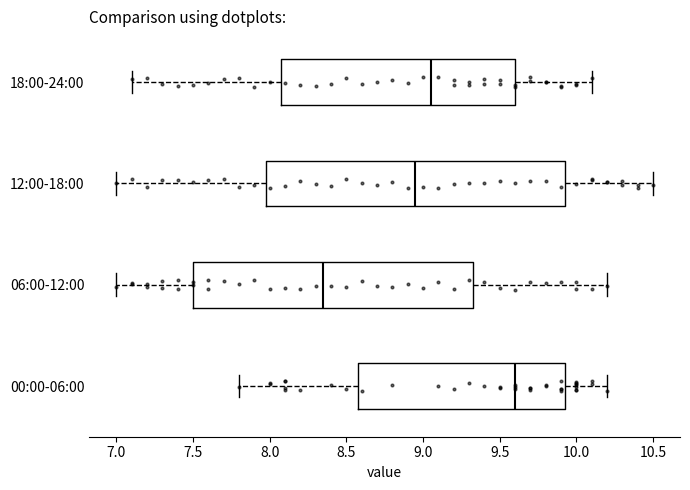

Where does the median line of the box for 00:00-06:00 sit on the x-axis? The values are not printed on the chart, so give them approximately, as read against the axis.

9.60